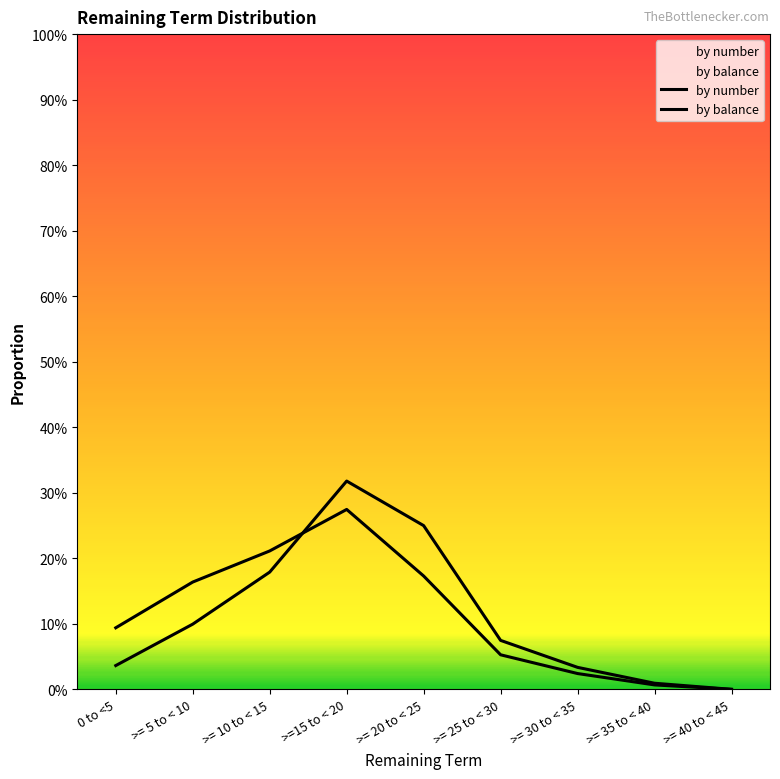

Reading right to left, list all the values displayed in this chart.

by number: >= 40 to < 45=0.0	>= 35 to < 40=0.0	>= 30 to < 35=0.0	>= 25 to < 30=0.1	>= 20 to < 25=0.2	>=15 to < 20=0.3	>= 10 to < 15=0.2	>= 5 to < 10=0.2	0 to <5=0.1
by balance: >= 40 to < 45=0.0	>= 35 to < 40=0.0	>= 30 to < 35=0.0	>= 25 to < 30=0.1	>= 20 to < 25=0.2	>=15 to < 20=0.3	>= 10 to < 15=0.2	>= 5 to < 10=0.1	0 to <5=0.0